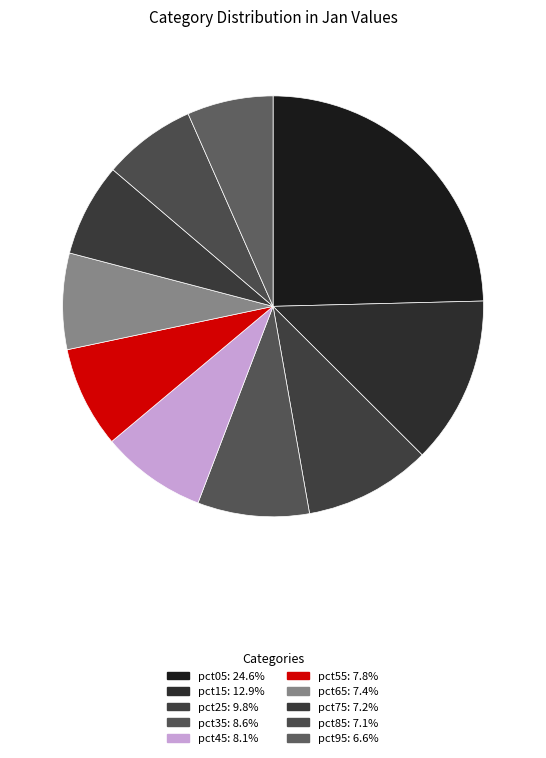

True or false: pct95 accounts for 20% of the total.

False